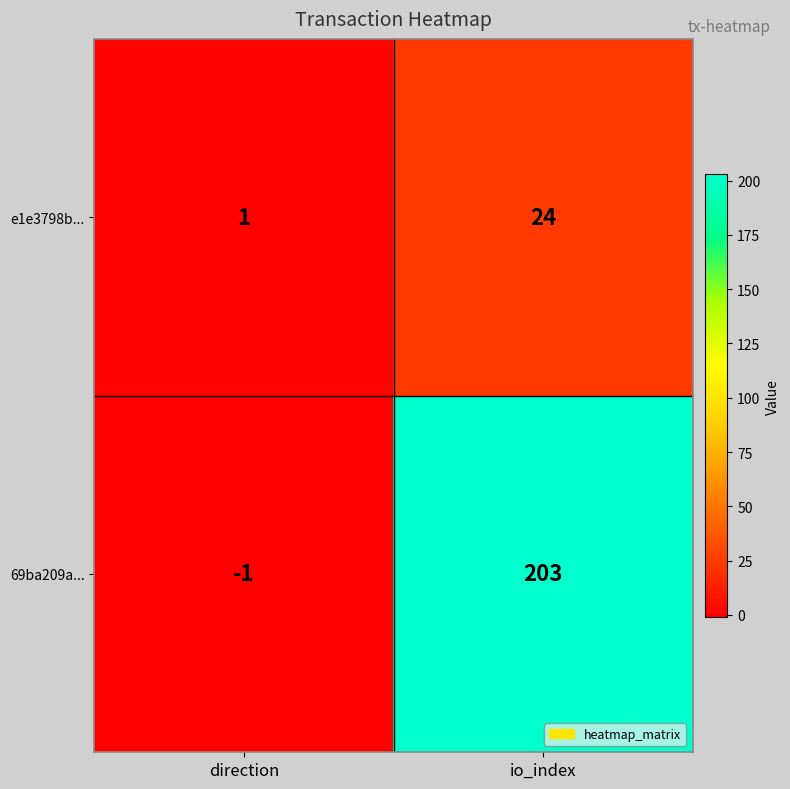

How many values in the e1e3798b... series are below 24?

1